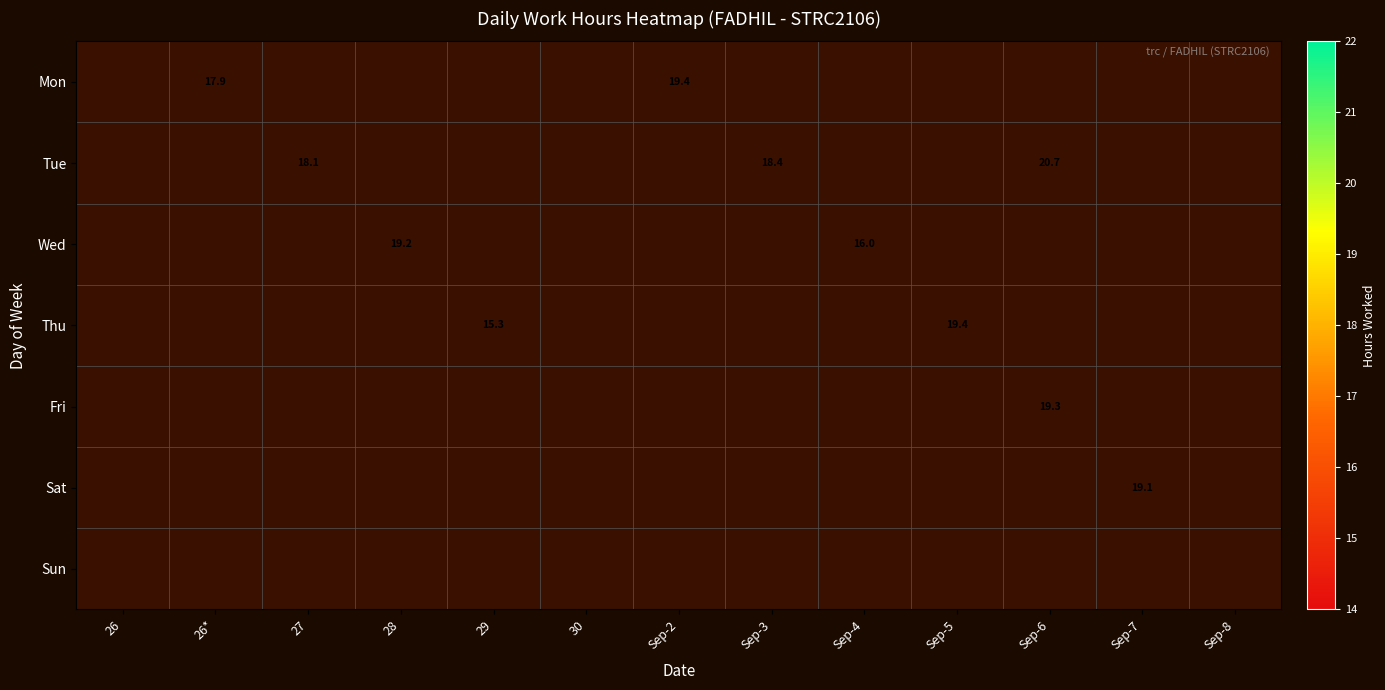

List the series in order of their peak value, highest first.

Mon, Tue, Wed, Thu, Fri, Sat, Sun